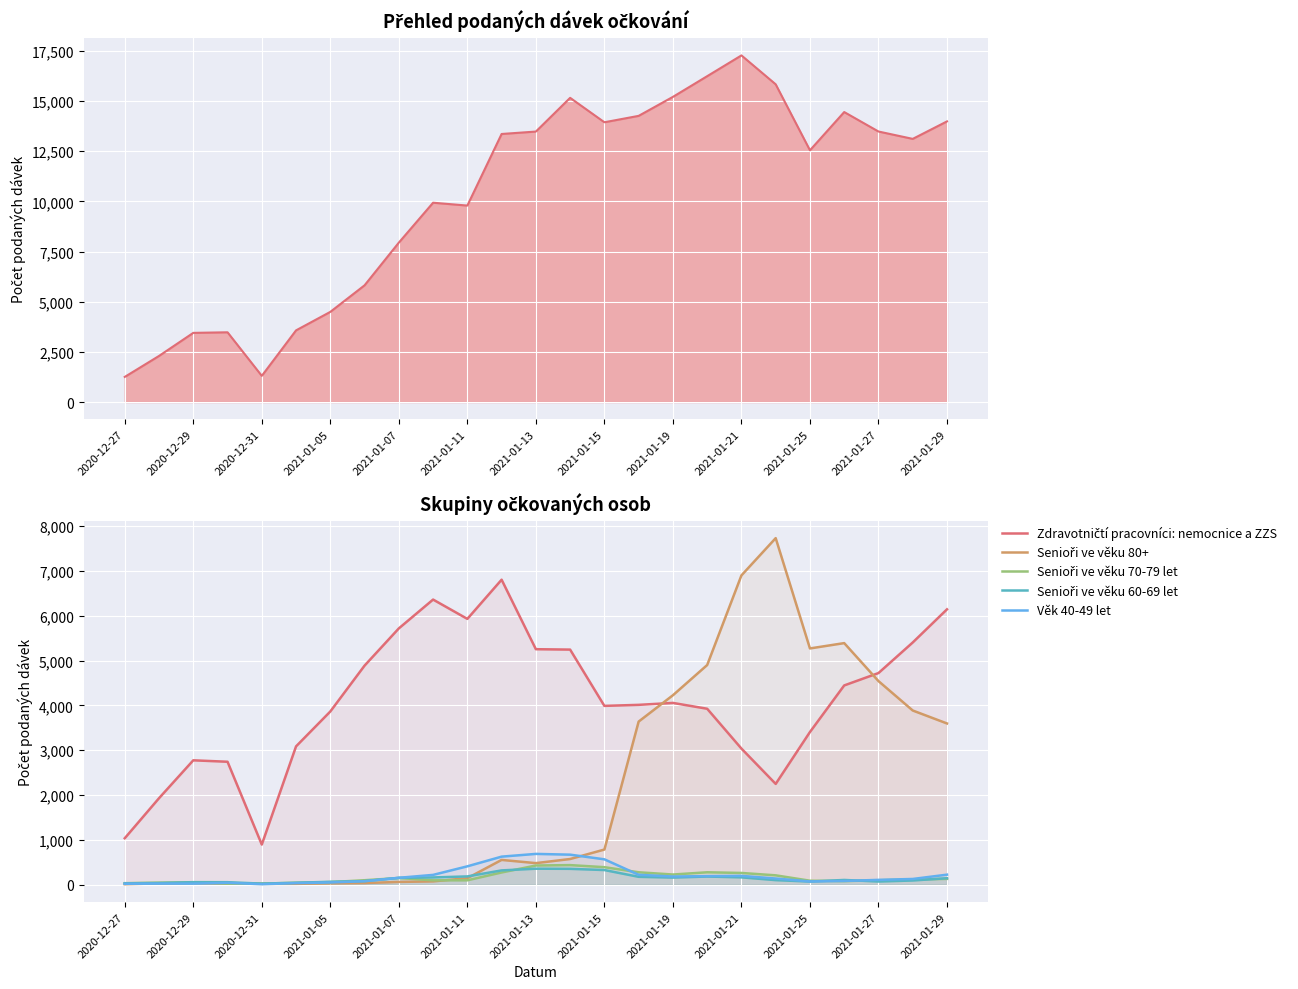

What is the difference between the maximum and second lowest values in the Senioři ve věku 70-79 let series?

412